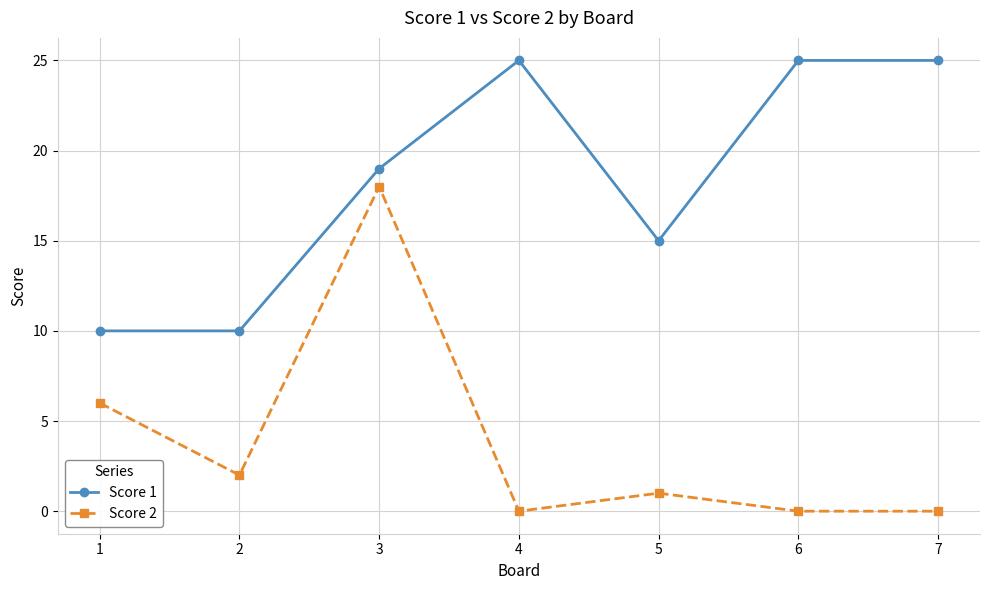

What is the average value of the Score 2 series?

4